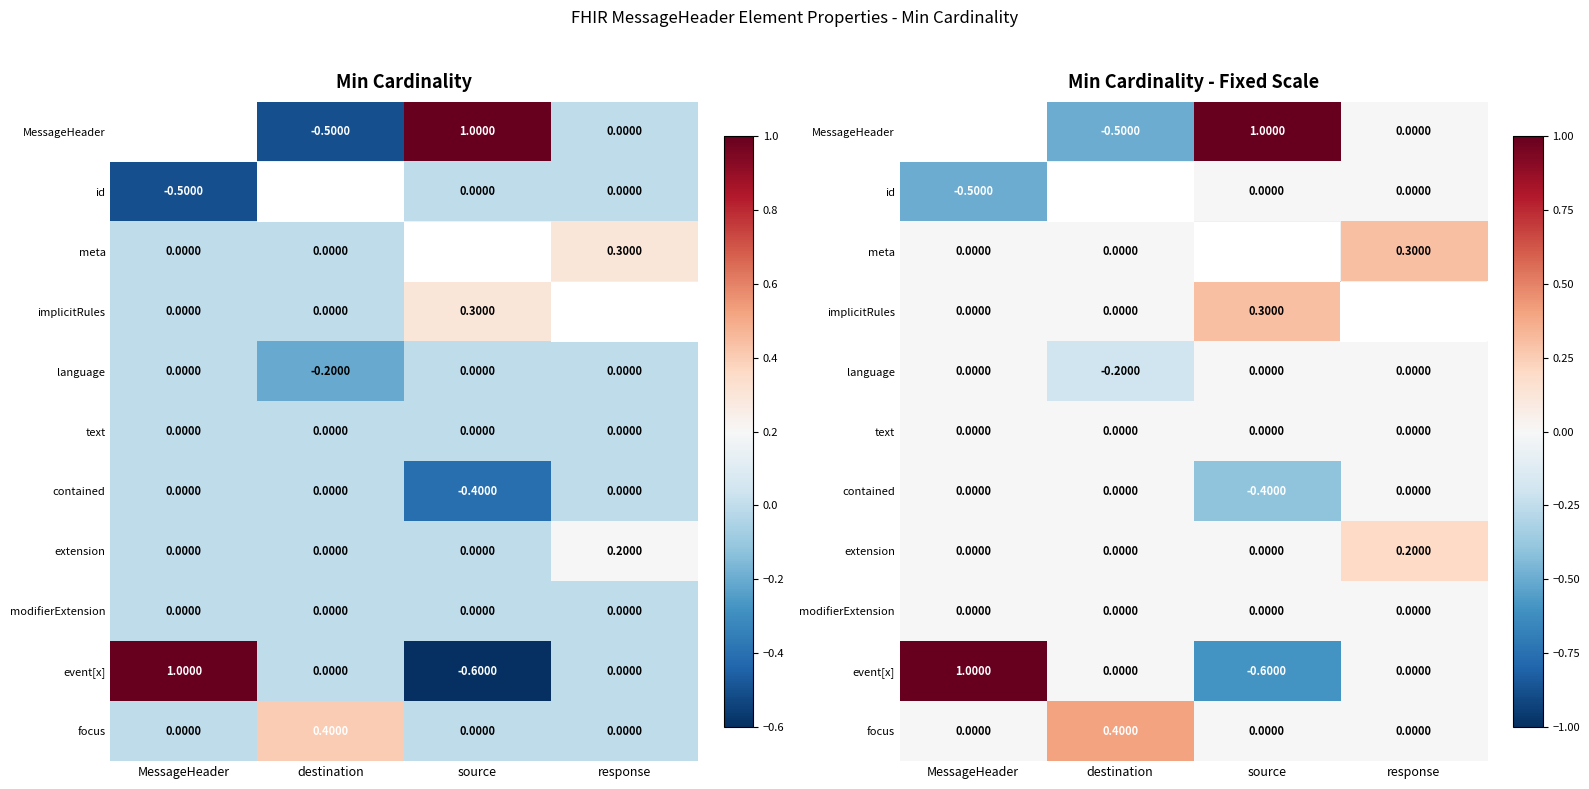

The extension series shows -0.1 at MessageHeader. True or false?

False